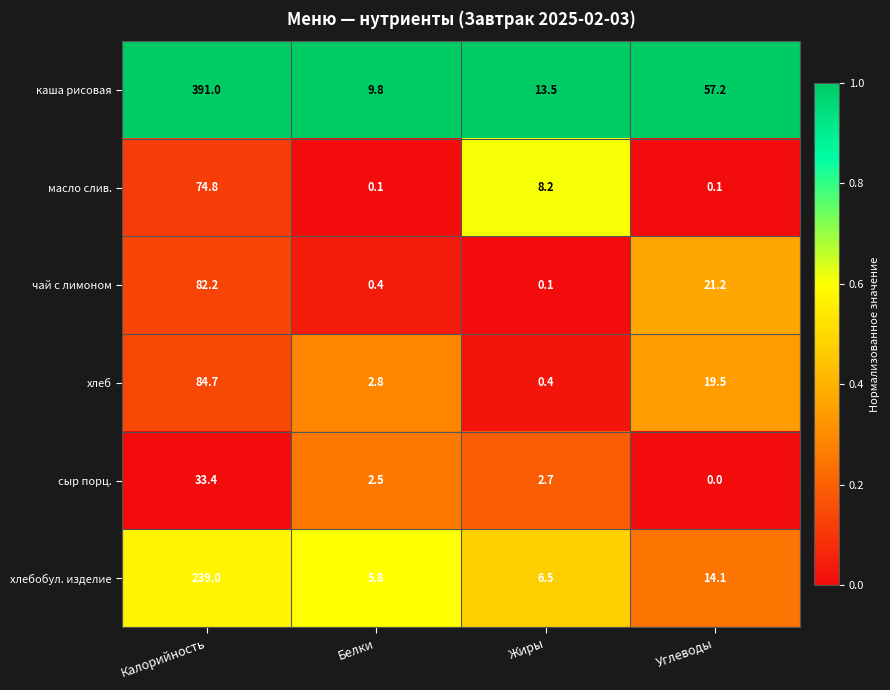

Which series changed the most between Калорийность and Белки?

каша рисовая